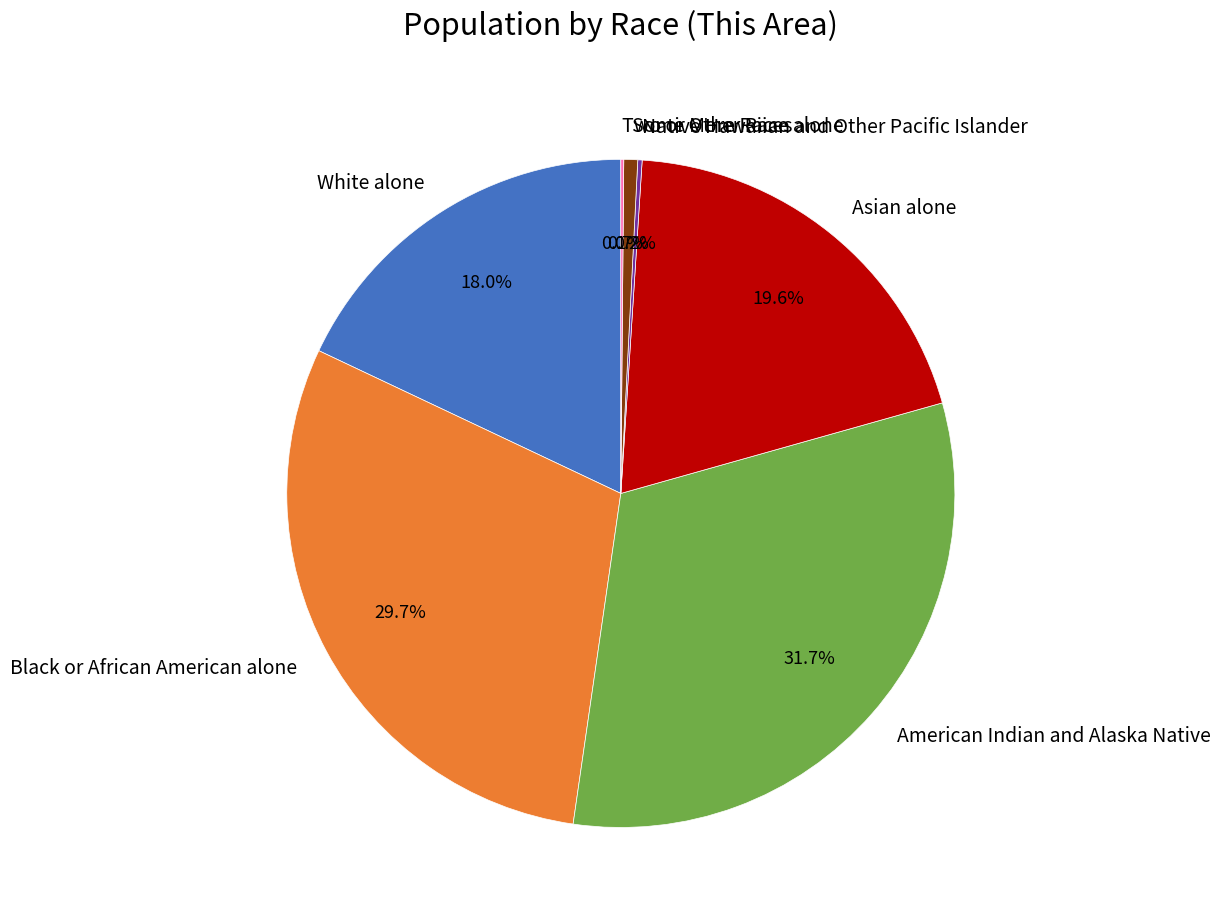

What percentage is the Some Other Race alone slice, to the nearest percent?

1%